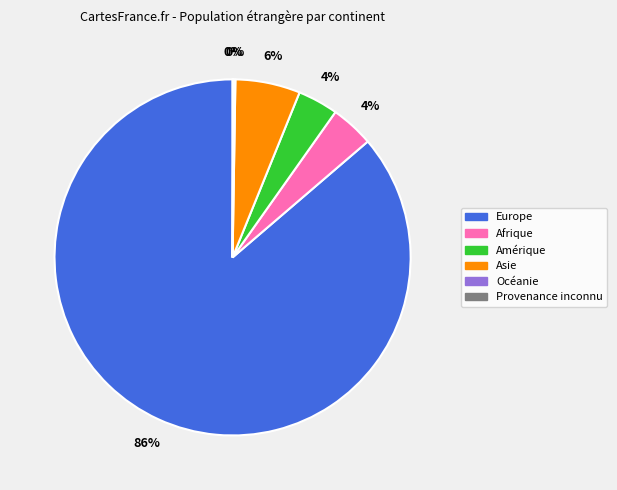

Is there any slice that represents more than half of the pie?

Yes